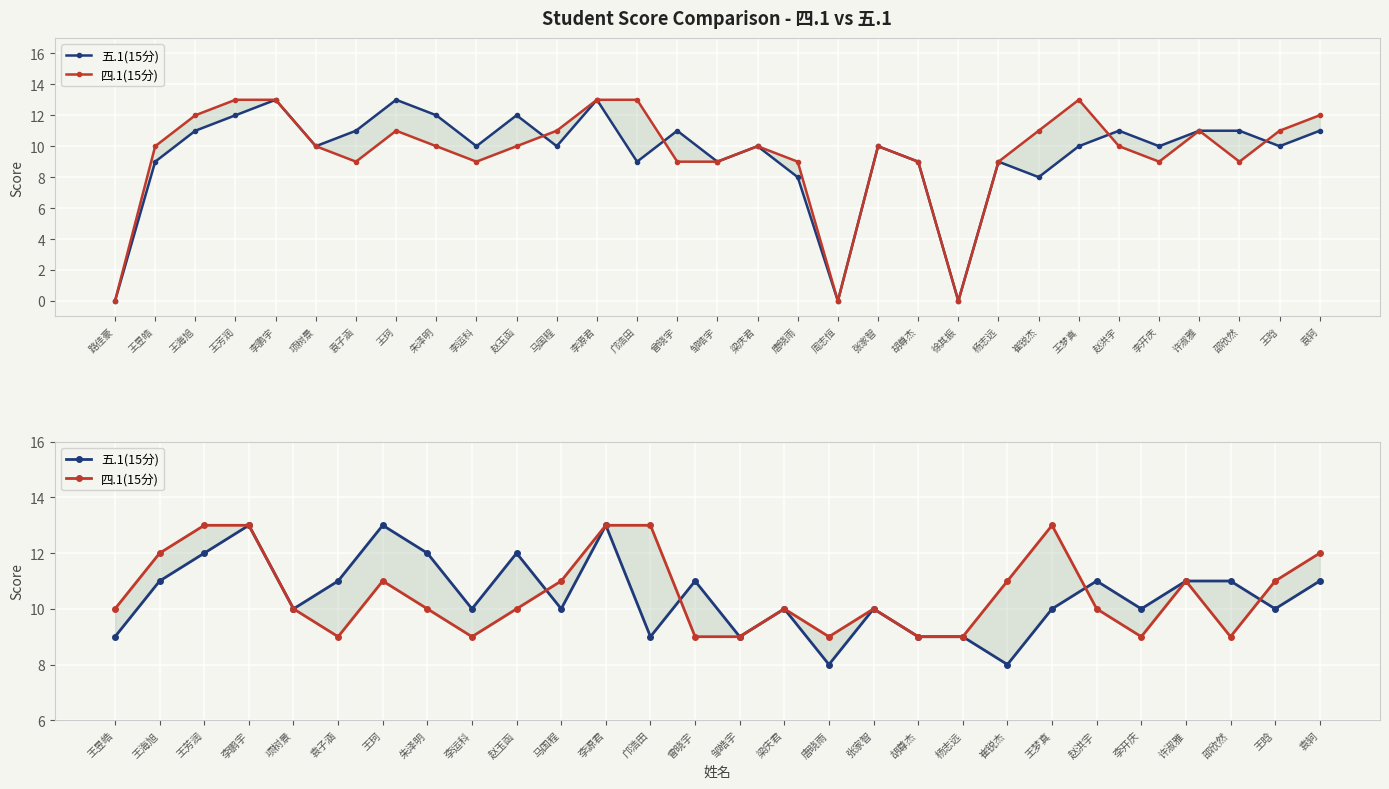

What are all the series names shown in the legend?

五.1(15分), 四.1(15分)